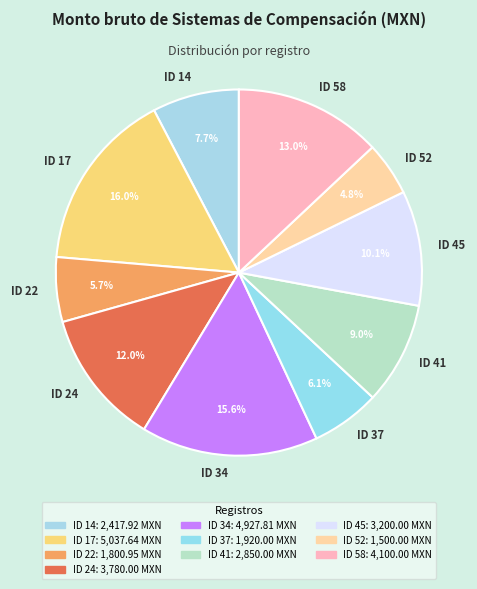

Is there any slice that represents more than half of the pie?

No